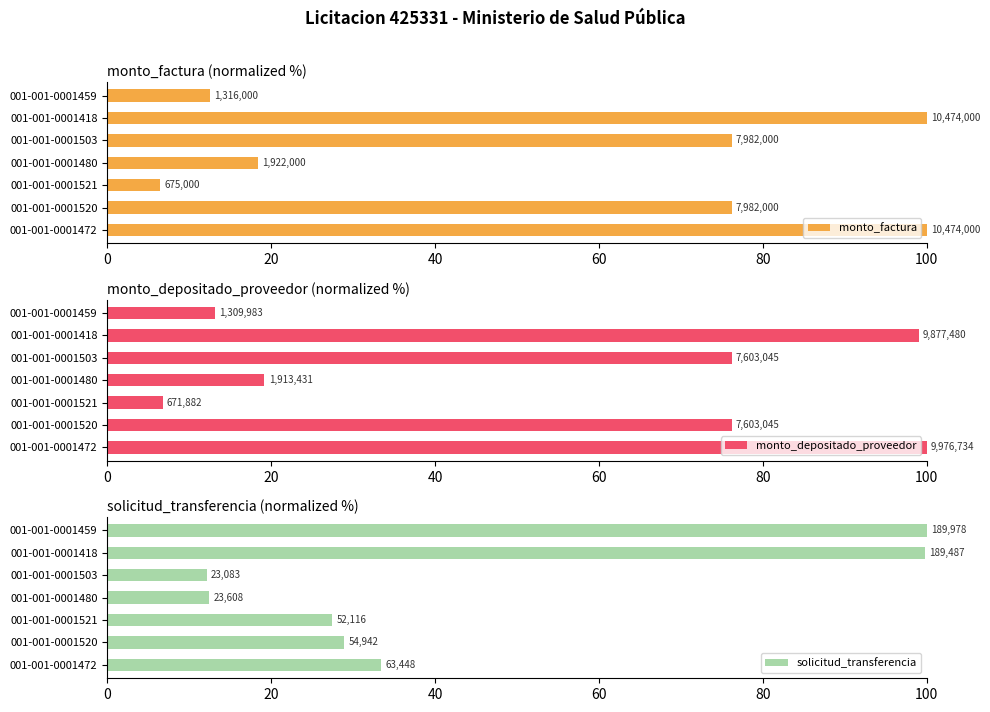

What is the approximate value of monto_depositado_proveedor at 40?

6.7